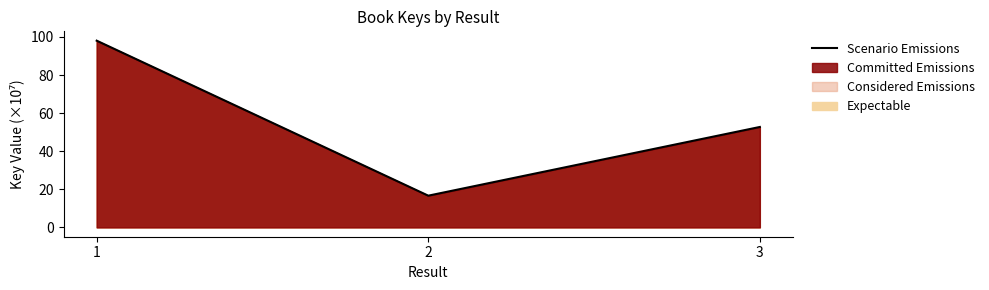

Read the value at 3.

52.7